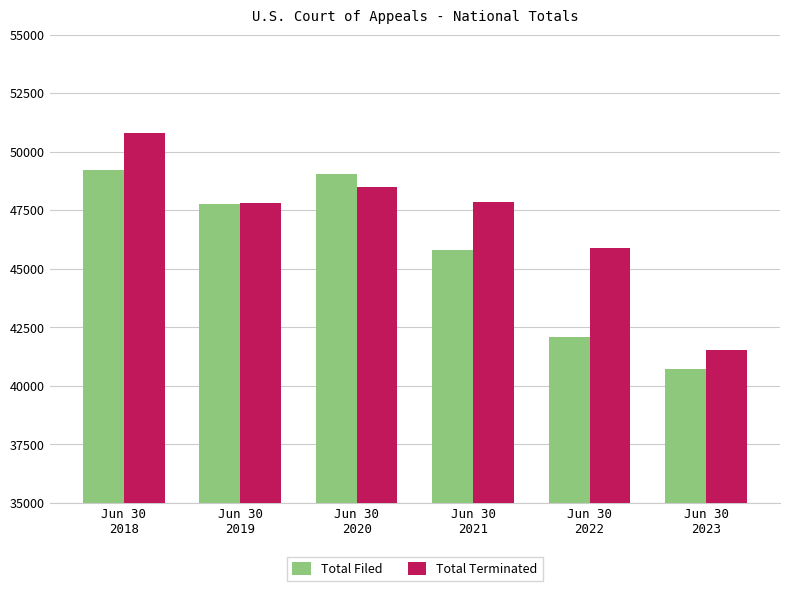

What is the value of the Total Filed bar at the 1st from the left?

49220